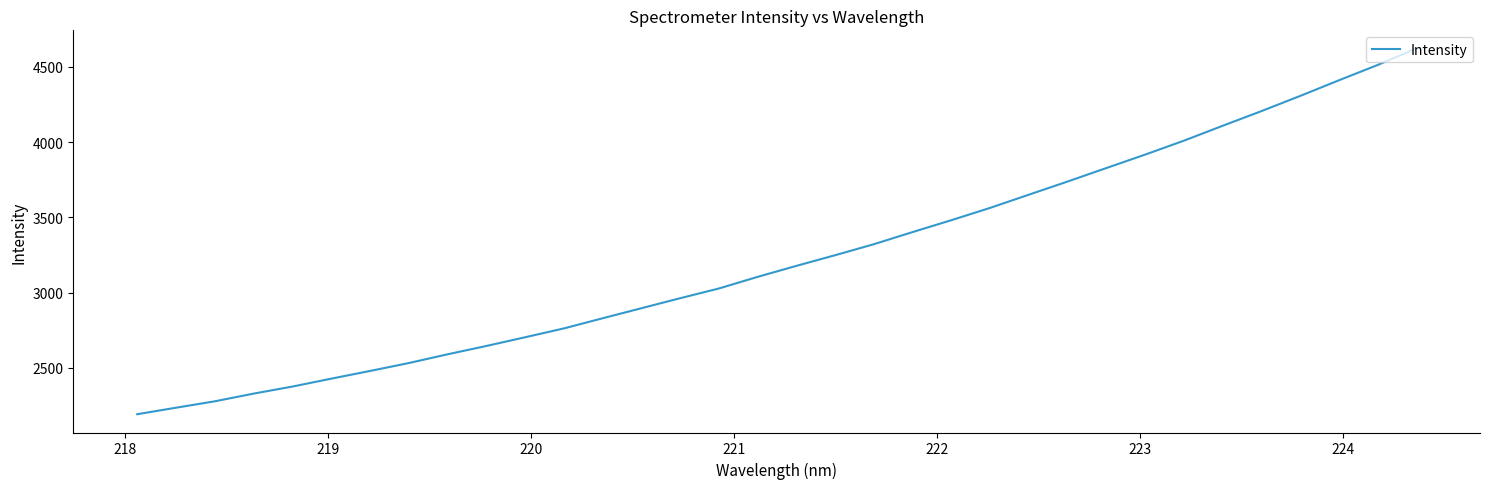

What is the maximum value shown in the chart?

4621.5